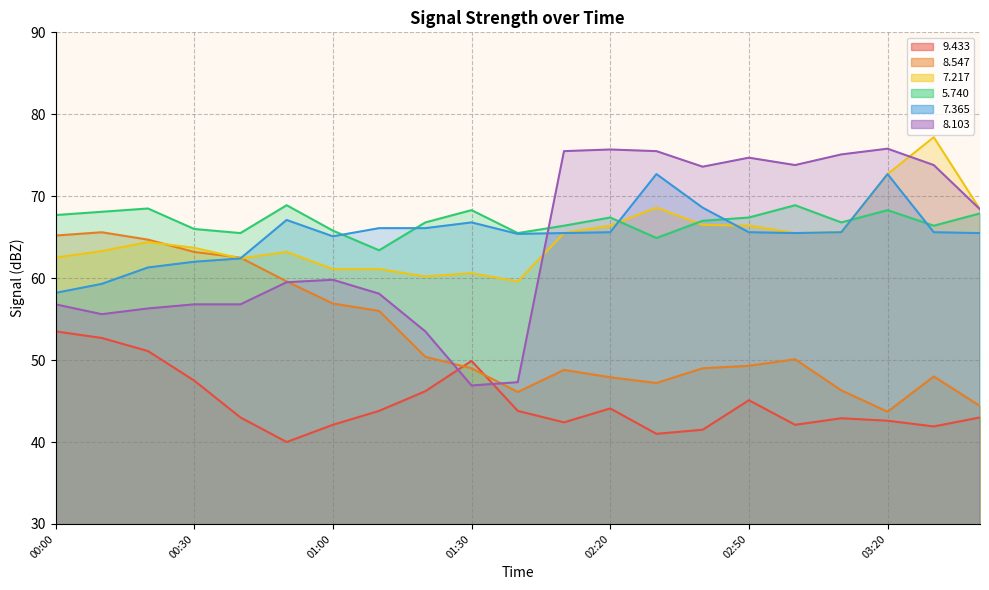

What position from the left is 02:30?

14